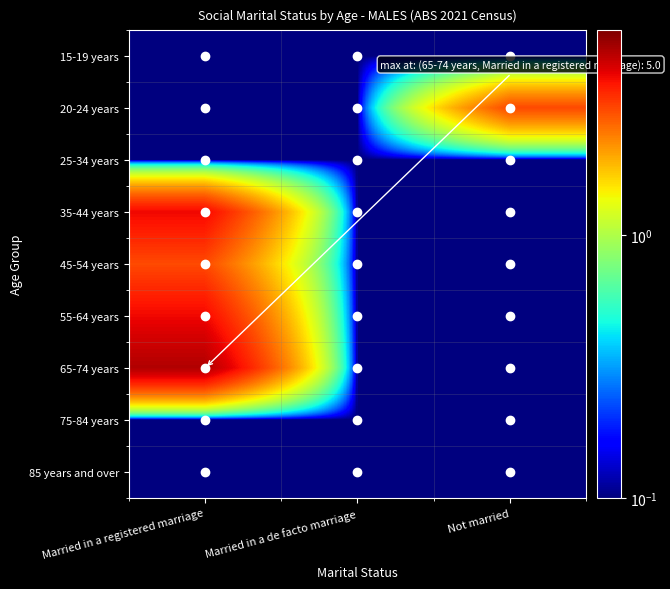

Which series has the largest total across all categories?

65-74 years